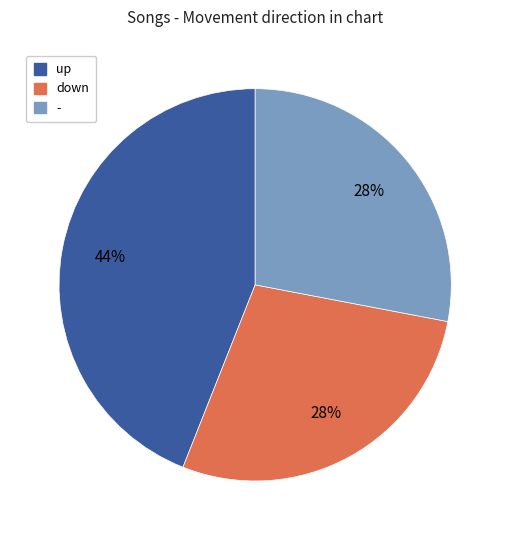

What is the largest slice in the pie chart?

up